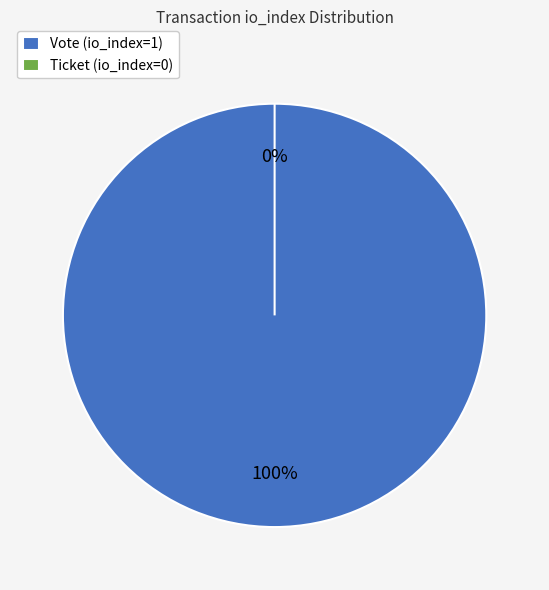

To the nearest percent, what percentage of the pie is Vote (io_index=1)?

100%